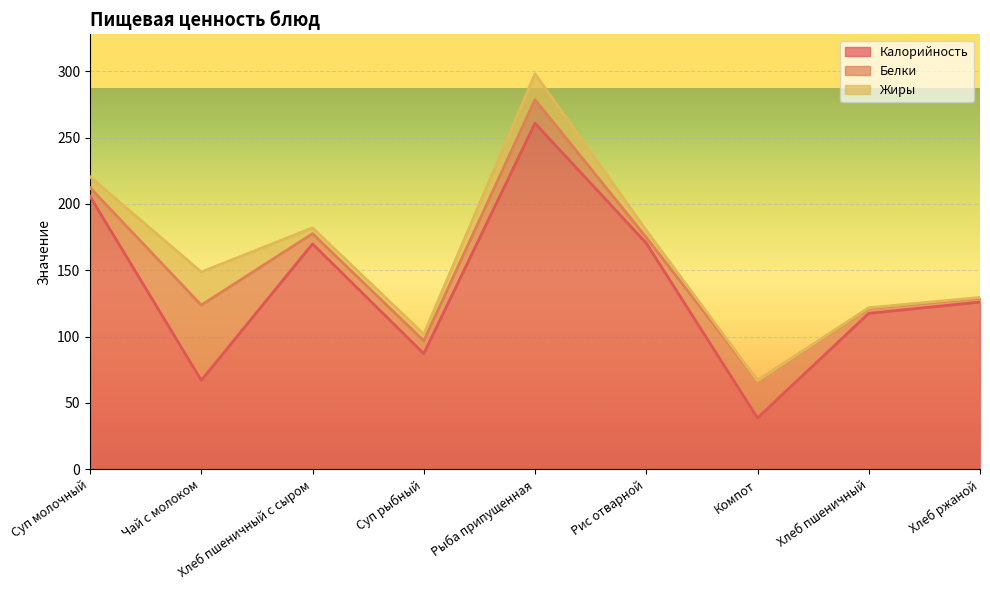

At which category does Жиры reach its first local peak?

Чай с молоком